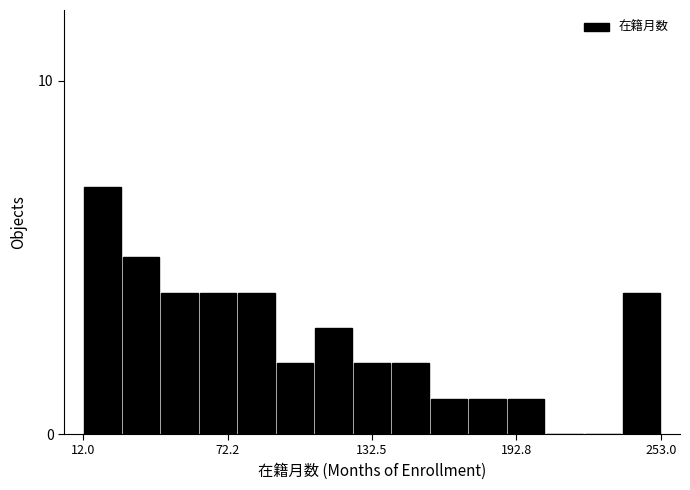

Read against the x-axis, roughly where is the centre of the tallest bar?

20